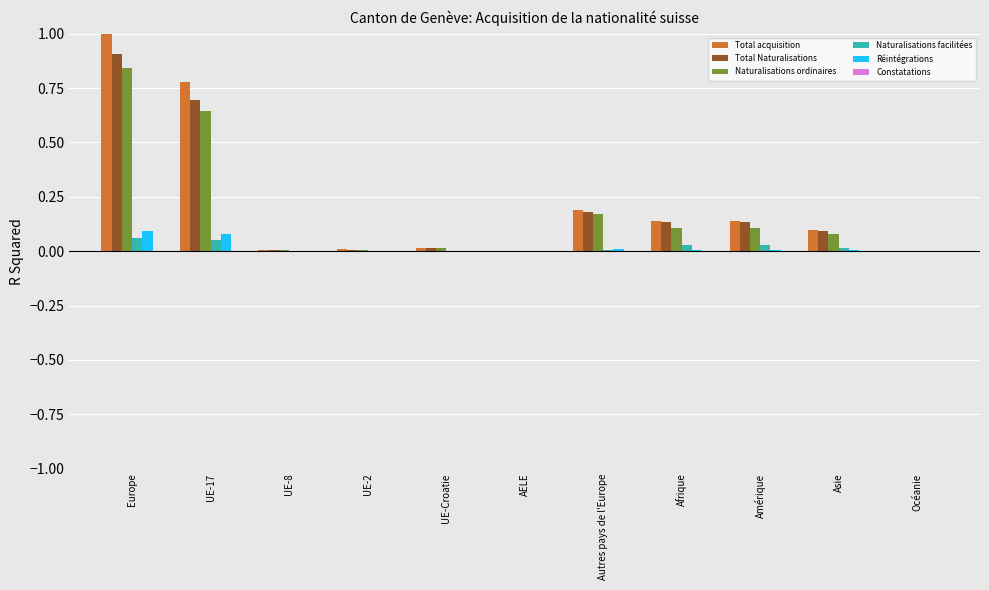

What is the sum of all Total acquisition values?

2.4